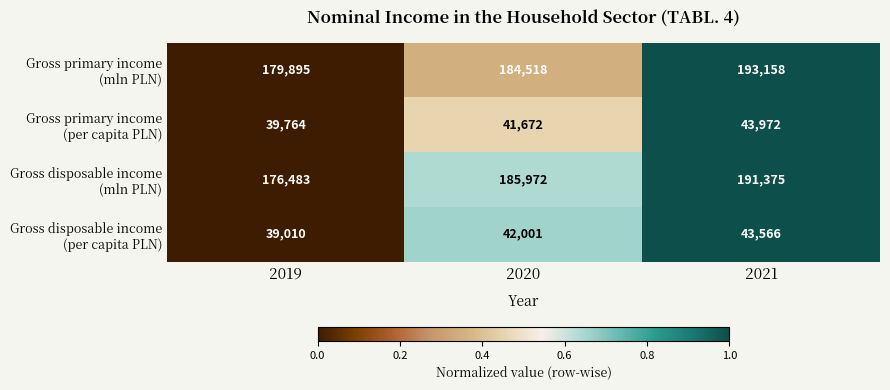

What is the total value across all series at 2021?

472071